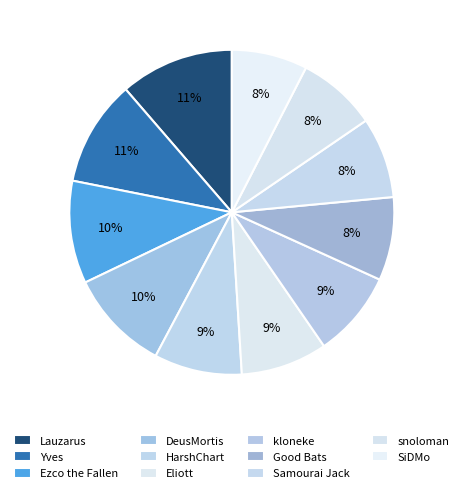

How many slices are in this pie chart?

11